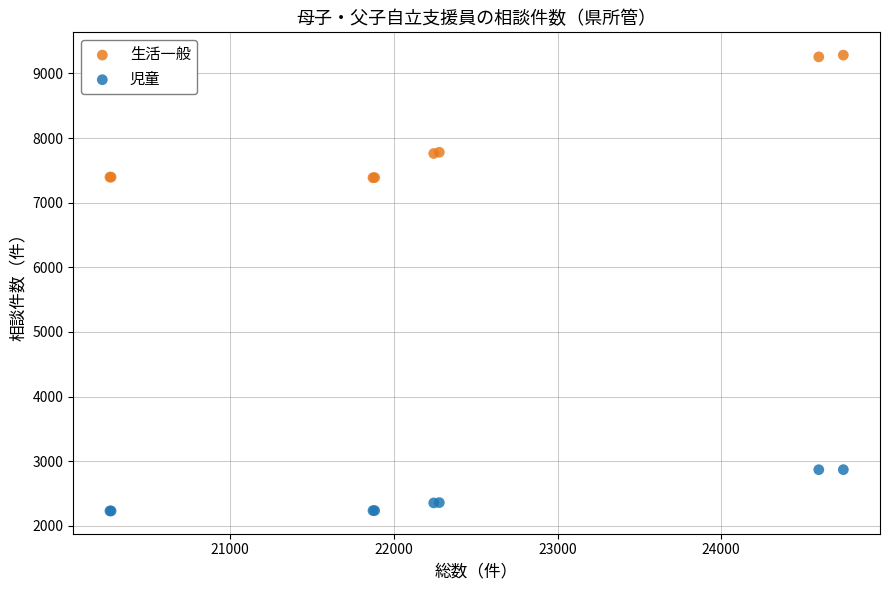

Which series contains the lowest Y value?

児童